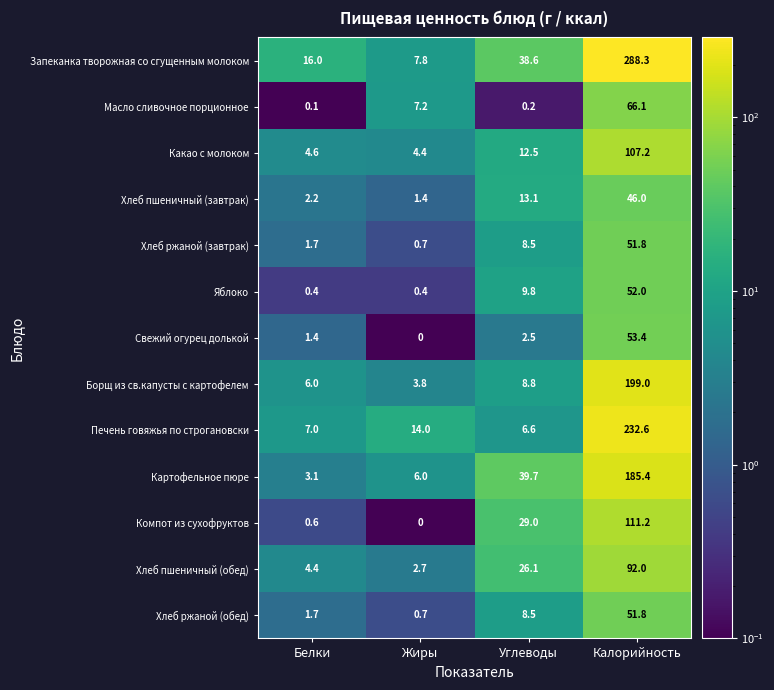

List the labels in order of Хлеб пшеничный (завтрак) value, smallest first.

Жиры, Белки, Углеводы, Калорийность